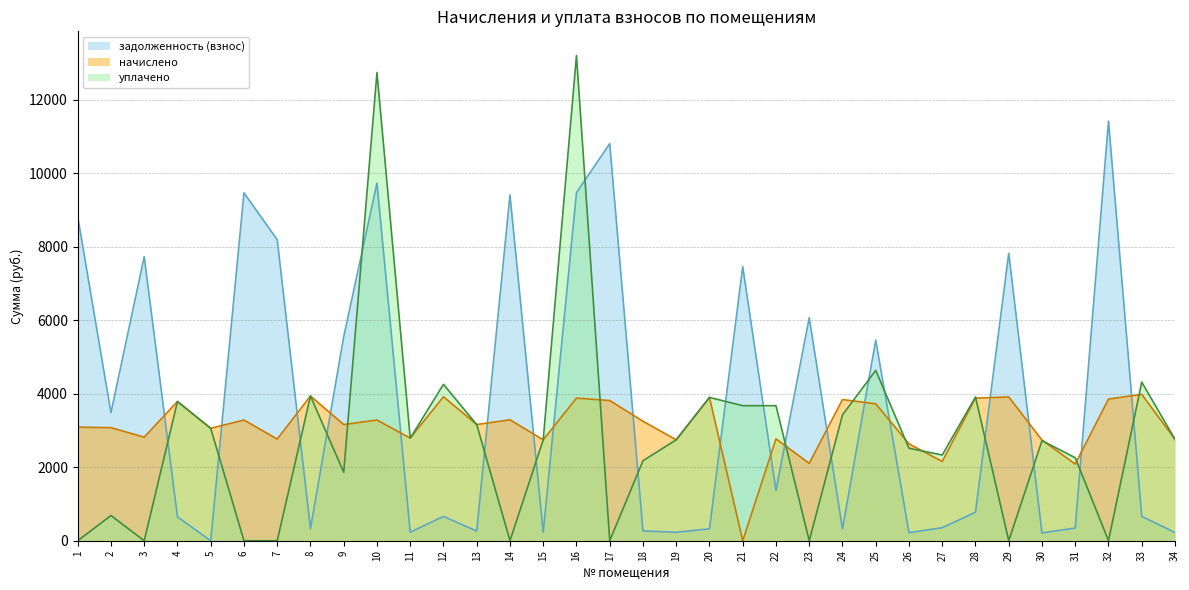

What is the total value across all series at 15?

5724.0